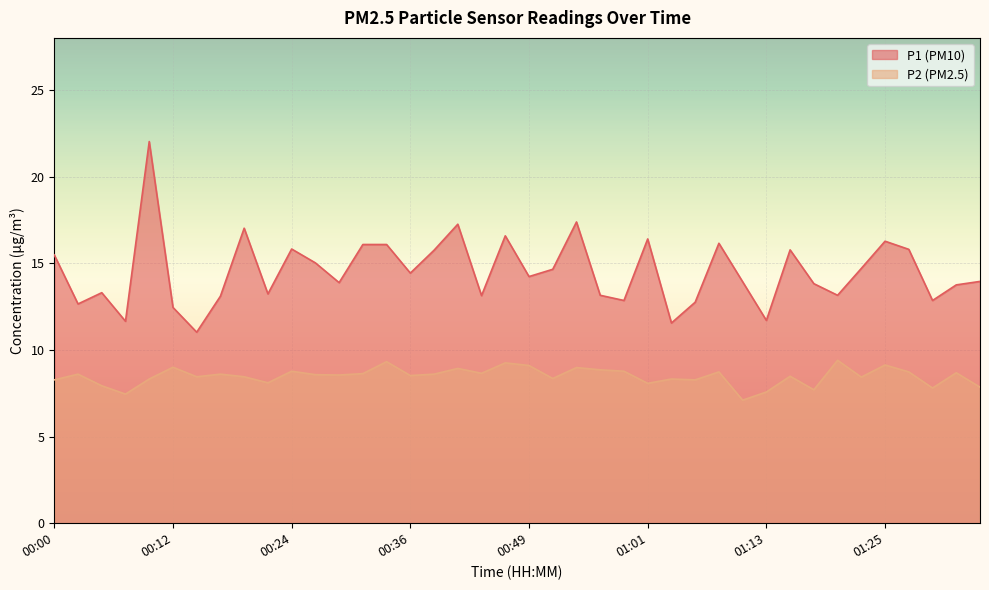

What is the difference between the P2 values at 01:27 and 01:25?

0.4